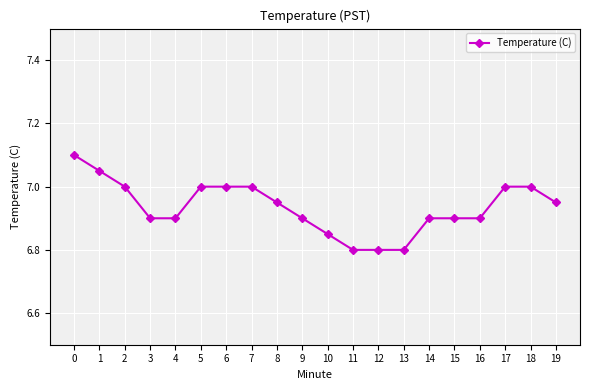

What is the change in value from 4 to 17?

+0.1